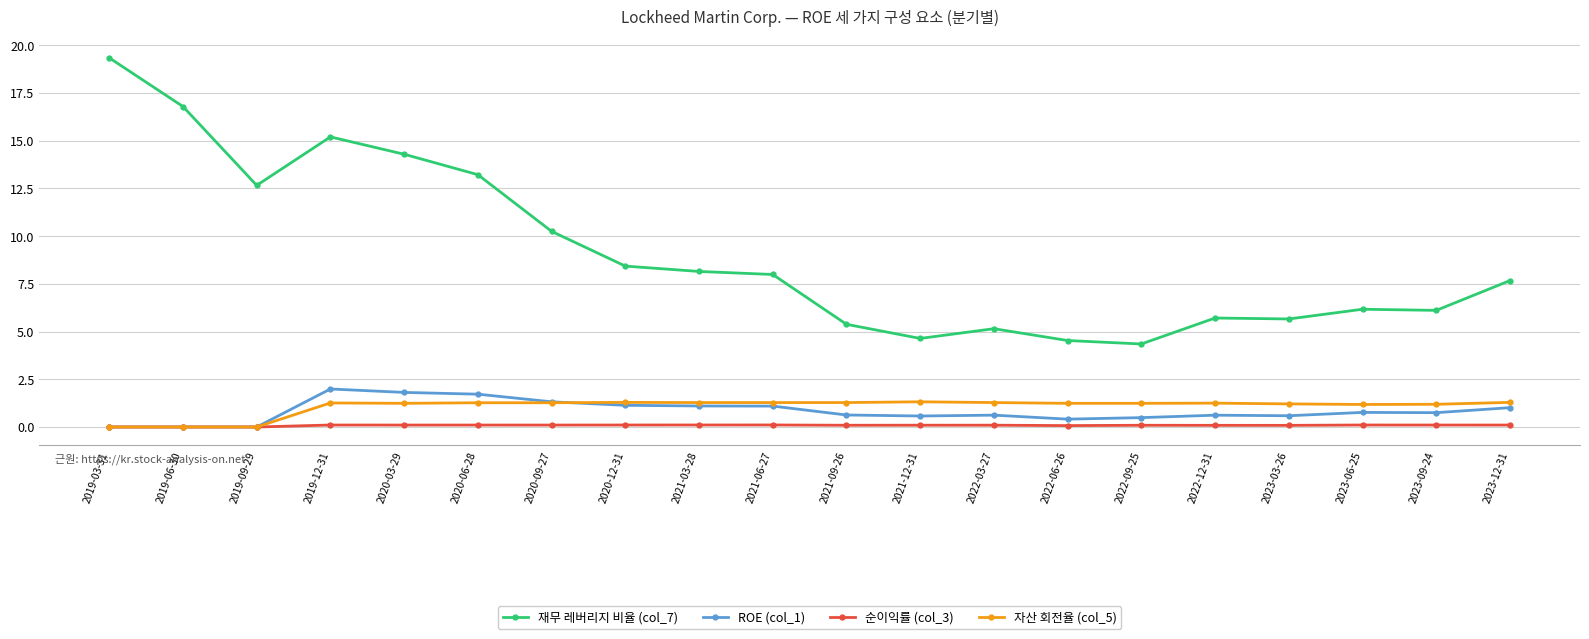

What is the spread (max minus min) of values at 2020-03-29?

14.2